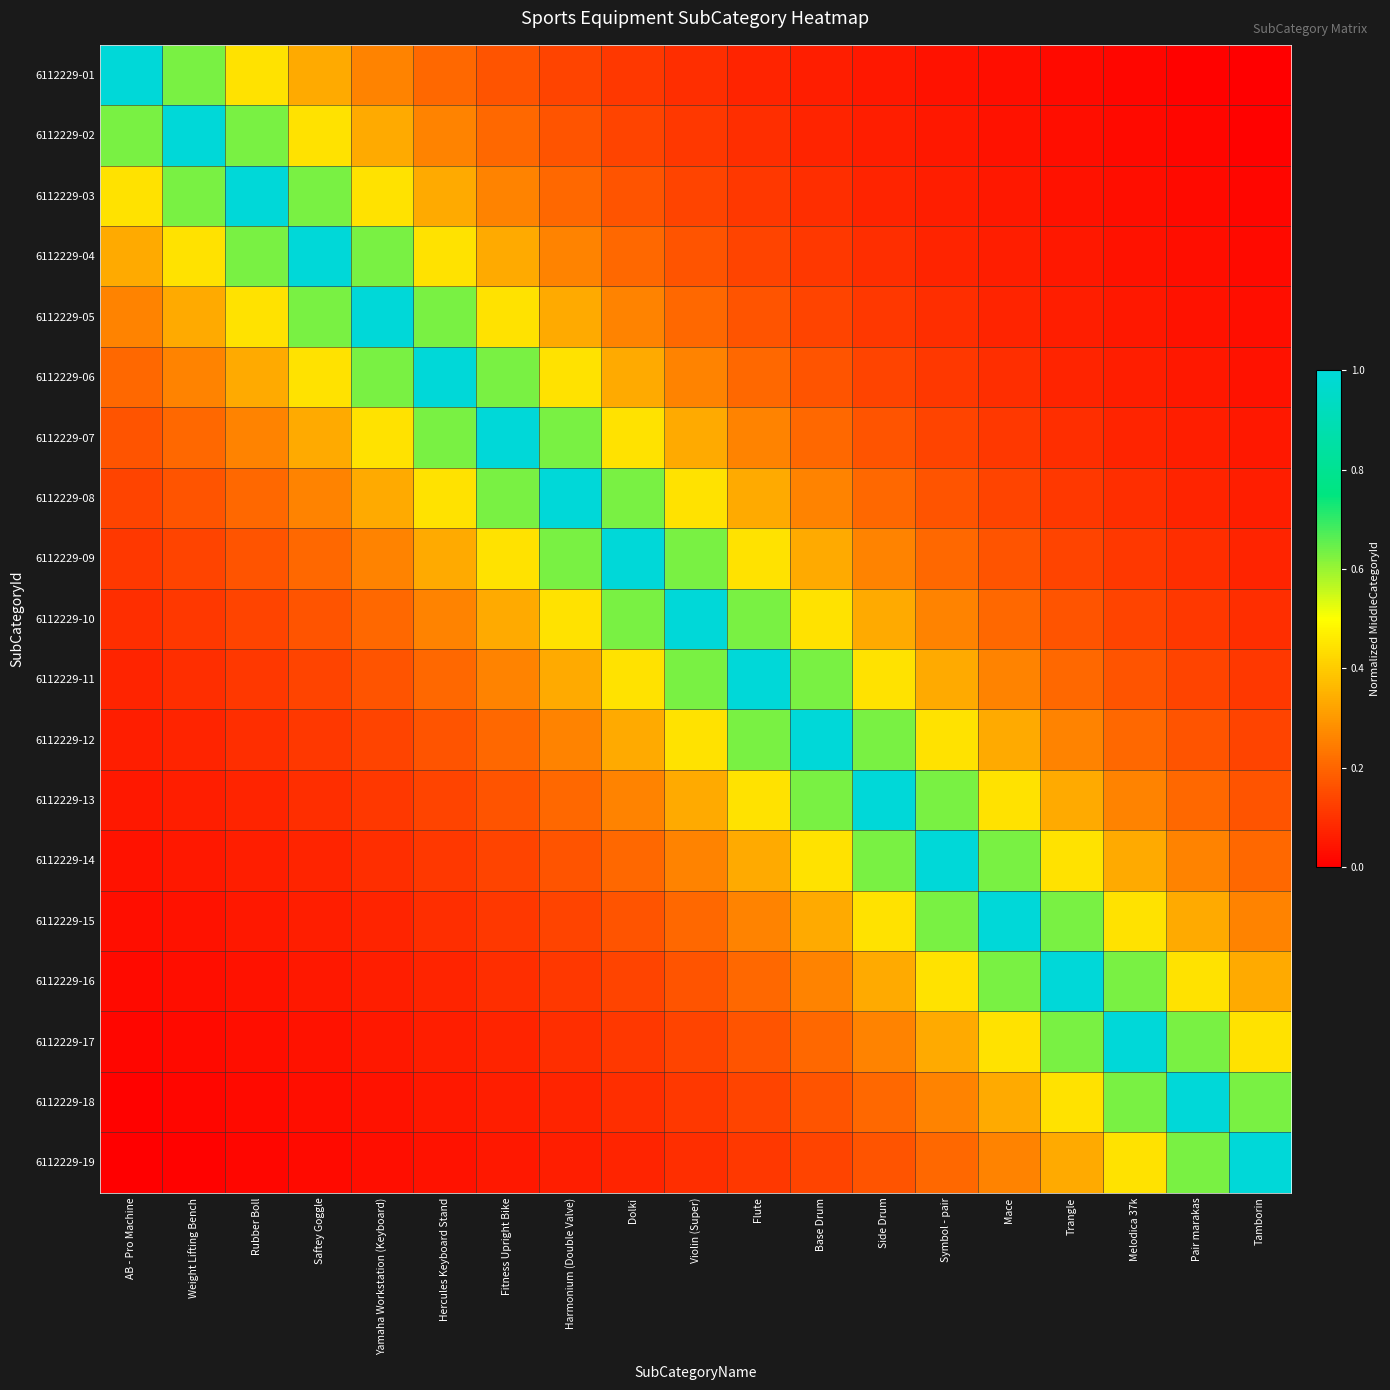

Reading left to right, transcribe all the data shown in this chart.

6112229-01: AB - Pro Machine=1.0	Weight Lifting Bench=0.6	Rubber Boll=0.4	Saftey Goggle=0.3	Yamaha Workstation (Keyboard)=0.3	Hercules Keyboard Stand=0.2	Fitness Upright Bike=0.2	Harmonium (Double Valve)=0.1	Dolki=0.1	Violin (Super)=0.1	Flute=0.1	Base Drum=0.1	Side Drum=0.0	Symbol - pair=0.0	Mace=0.0	Trangle=0.0	Melodica 37k=0.0	Pair marakas=0.0	Tamborin=0.0
6112229-02: AB - Pro Machine=0.6	Weight Lifting Bench=1.0	Rubber Boll=0.6	Saftey Goggle=0.4	Yamaha Workstation (Keyboard)=0.3	Hercules Keyboard Stand=0.3	Fitness Upright Bike=0.2	Harmonium (Double Valve)=0.2	Dolki=0.1	Violin (Super)=0.1	Flute=0.1	Base Drum=0.1	Side Drum=0.1	Symbol - pair=0.0	Mace=0.0	Trangle=0.0	Melodica 37k=0.0	Pair marakas=0.0	Tamborin=0.0
6112229-03: AB - Pro Machine=0.4	Weight Lifting Bench=0.6	Rubber Boll=1.0	Saftey Goggle=0.6	Yamaha Workstation (Keyboard)=0.4	Hercules Keyboard Stand=0.3	Fitness Upright Bike=0.3	Harmonium (Double Valve)=0.2	Dolki=0.2	Violin (Super)=0.1	Flute=0.1	Base Drum=0.1	Side Drum=0.1	Symbol - pair=0.1	Mace=0.0	Trangle=0.0	Melodica 37k=0.0	Pair marakas=0.0	Tamborin=0.0
6112229-04: AB - Pro Machine=0.3	Weight Lifting Bench=0.4	Rubber Boll=0.6	Saftey Goggle=1.0	Yamaha Workstation (Keyboard)=0.6	Hercules Keyboard Stand=0.4	Fitness Upright Bike=0.3	Harmonium (Double Valve)=0.3	Dolki=0.2	Violin (Super)=0.2	Flute=0.1	Base Drum=0.1	Side Drum=0.1	Symbol - pair=0.1	Mace=0.1	Trangle=0.0	Melodica 37k=0.0	Pair marakas=0.0	Tamborin=0.0
6112229-05: AB - Pro Machine=0.3	Weight Lifting Bench=0.3	Rubber Boll=0.4	Saftey Goggle=0.6	Yamaha Workstation (Keyboard)=1.0	Hercules Keyboard Stand=0.6	Fitness Upright Bike=0.4	Harmonium (Double Valve)=0.3	Dolki=0.3	Violin (Super)=0.2	Flute=0.2	Base Drum=0.1	Side Drum=0.1	Symbol - pair=0.1	Mace=0.1	Trangle=0.1	Melodica 37k=0.0	Pair marakas=0.0	Tamborin=0.0
6112229-06: AB - Pro Machine=0.2	Weight Lifting Bench=0.3	Rubber Boll=0.3	Saftey Goggle=0.4	Yamaha Workstation (Keyboard)=0.6	Hercules Keyboard Stand=1.0	Fitness Upright Bike=0.6	Harmonium (Double Valve)=0.4	Dolki=0.3	Violin (Super)=0.3	Flute=0.2	Base Drum=0.2	Side Drum=0.1	Symbol - pair=0.1	Mace=0.1	Trangle=0.1	Melodica 37k=0.1	Pair marakas=0.0	Tamborin=0.0
6112229-07: AB - Pro Machine=0.2	Weight Lifting Bench=0.2	Rubber Boll=0.3	Saftey Goggle=0.3	Yamaha Workstation (Keyboard)=0.4	Hercules Keyboard Stand=0.6	Fitness Upright Bike=1.0	Harmonium (Double Valve)=0.6	Dolki=0.4	Violin (Super)=0.3	Flute=0.3	Base Drum=0.2	Side Drum=0.2	Symbol - pair=0.1	Mace=0.1	Trangle=0.1	Melodica 37k=0.1	Pair marakas=0.1	Tamborin=0.0
6112229-08: AB - Pro Machine=0.1	Weight Lifting Bench=0.2	Rubber Boll=0.2	Saftey Goggle=0.3	Yamaha Workstation (Keyboard)=0.3	Hercules Keyboard Stand=0.4	Fitness Upright Bike=0.6	Harmonium (Double Valve)=1.0	Dolki=0.6	Violin (Super)=0.4	Flute=0.3	Base Drum=0.3	Side Drum=0.2	Symbol - pair=0.2	Mace=0.1	Trangle=0.1	Melodica 37k=0.1	Pair marakas=0.1	Tamborin=0.1
6112229-09: AB - Pro Machine=0.1	Weight Lifting Bench=0.1	Rubber Boll=0.2	Saftey Goggle=0.2	Yamaha Workstation (Keyboard)=0.3	Hercules Keyboard Stand=0.3	Fitness Upright Bike=0.4	Harmonium (Double Valve)=0.6	Dolki=1.0	Violin (Super)=0.6	Flute=0.4	Base Drum=0.3	Side Drum=0.3	Symbol - pair=0.2	Mace=0.2	Trangle=0.1	Melodica 37k=0.1	Pair marakas=0.1	Tamborin=0.1
6112229-10: AB - Pro Machine=0.1	Weight Lifting Bench=0.1	Rubber Boll=0.1	Saftey Goggle=0.2	Yamaha Workstation (Keyboard)=0.2	Hercules Keyboard Stand=0.3	Fitness Upright Bike=0.3	Harmonium (Double Valve)=0.4	Dolki=0.6	Violin (Super)=1.0	Flute=0.6	Base Drum=0.4	Side Drum=0.3	Symbol - pair=0.3	Mace=0.2	Trangle=0.2	Melodica 37k=0.1	Pair marakas=0.1	Tamborin=0.1
6112229-11: AB - Pro Machine=0.1	Weight Lifting Bench=0.1	Rubber Boll=0.1	Saftey Goggle=0.1	Yamaha Workstation (Keyboard)=0.2	Hercules Keyboard Stand=0.2	Fitness Upright Bike=0.3	Harmonium (Double Valve)=0.3	Dolki=0.4	Violin (Super)=0.6	Flute=1.0	Base Drum=0.6	Side Drum=0.4	Symbol - pair=0.3	Mace=0.3	Trangle=0.2	Melodica 37k=0.2	Pair marakas=0.1	Tamborin=0.1
6112229-12: AB - Pro Machine=0.1	Weight Lifting Bench=0.1	Rubber Boll=0.1	Saftey Goggle=0.1	Yamaha Workstation (Keyboard)=0.1	Hercules Keyboard Stand=0.2	Fitness Upright Bike=0.2	Harmonium (Double Valve)=0.3	Dolki=0.3	Violin (Super)=0.4	Flute=0.6	Base Drum=1.0	Side Drum=0.6	Symbol - pair=0.4	Mace=0.3	Trangle=0.3	Melodica 37k=0.2	Pair marakas=0.2	Tamborin=0.1
6112229-13: AB - Pro Machine=0.0	Weight Lifting Bench=0.1	Rubber Boll=0.1	Saftey Goggle=0.1	Yamaha Workstation (Keyboard)=0.1	Hercules Keyboard Stand=0.1	Fitness Upright Bike=0.2	Harmonium (Double Valve)=0.2	Dolki=0.3	Violin (Super)=0.3	Flute=0.4	Base Drum=0.6	Side Drum=1.0	Symbol - pair=0.6	Mace=0.4	Trangle=0.3	Melodica 37k=0.3	Pair marakas=0.2	Tamborin=0.2
6112229-14: AB - Pro Machine=0.0	Weight Lifting Bench=0.0	Rubber Boll=0.1	Saftey Goggle=0.1	Yamaha Workstation (Keyboard)=0.1	Hercules Keyboard Stand=0.1	Fitness Upright Bike=0.1	Harmonium (Double Valve)=0.2	Dolki=0.2	Violin (Super)=0.3	Flute=0.3	Base Drum=0.4	Side Drum=0.6	Symbol - pair=1.0	Mace=0.6	Trangle=0.4	Melodica 37k=0.3	Pair marakas=0.3	Tamborin=0.2
6112229-15: AB - Pro Machine=0.0	Weight Lifting Bench=0.0	Rubber Boll=0.0	Saftey Goggle=0.1	Yamaha Workstation (Keyboard)=0.1	Hercules Keyboard Stand=0.1	Fitness Upright Bike=0.1	Harmonium (Double Valve)=0.1	Dolki=0.2	Violin (Super)=0.2	Flute=0.3	Base Drum=0.3	Side Drum=0.4	Symbol - pair=0.6	Mace=1.0	Trangle=0.6	Melodica 37k=0.4	Pair marakas=0.3	Tamborin=0.3
6112229-16: AB - Pro Machine=0.0	Weight Lifting Bench=0.0	Rubber Boll=0.0	Saftey Goggle=0.0	Yamaha Workstation (Keyboard)=0.1	Hercules Keyboard Stand=0.1	Fitness Upright Bike=0.1	Harmonium (Double Valve)=0.1	Dolki=0.1	Violin (Super)=0.2	Flute=0.2	Base Drum=0.3	Side Drum=0.3	Symbol - pair=0.4	Mace=0.6	Trangle=1.0	Melodica 37k=0.6	Pair marakas=0.4	Tamborin=0.3
6112229-17: AB - Pro Machine=0.0	Weight Lifting Bench=0.0	Rubber Boll=0.0	Saftey Goggle=0.0	Yamaha Workstation (Keyboard)=0.0	Hercules Keyboard Stand=0.1	Fitness Upright Bike=0.1	Harmonium (Double Valve)=0.1	Dolki=0.1	Violin (Super)=0.1	Flute=0.2	Base Drum=0.2	Side Drum=0.3	Symbol - pair=0.3	Mace=0.4	Trangle=0.6	Melodica 37k=1.0	Pair marakas=0.6	Tamborin=0.4
6112229-18: AB - Pro Machine=0.0	Weight Lifting Bench=0.0	Rubber Boll=0.0	Saftey Goggle=0.0	Yamaha Workstation (Keyboard)=0.0	Hercules Keyboard Stand=0.0	Fitness Upright Bike=0.1	Harmonium (Double Valve)=0.1	Dolki=0.1	Violin (Super)=0.1	Flute=0.1	Base Drum=0.2	Side Drum=0.2	Symbol - pair=0.3	Mace=0.3	Trangle=0.4	Melodica 37k=0.6	Pair marakas=1.0	Tamborin=0.6
6112229-19: AB - Pro Machine=0.0	Weight Lifting Bench=0.0	Rubber Boll=0.0	Saftey Goggle=0.0	Yamaha Workstation (Keyboard)=0.0	Hercules Keyboard Stand=0.0	Fitness Upright Bike=0.0	Harmonium (Double Valve)=0.1	Dolki=0.1	Violin (Super)=0.1	Flute=0.1	Base Drum=0.1	Side Drum=0.2	Symbol - pair=0.2	Mace=0.3	Trangle=0.3	Melodica 37k=0.4	Pair marakas=0.6	Tamborin=1.0